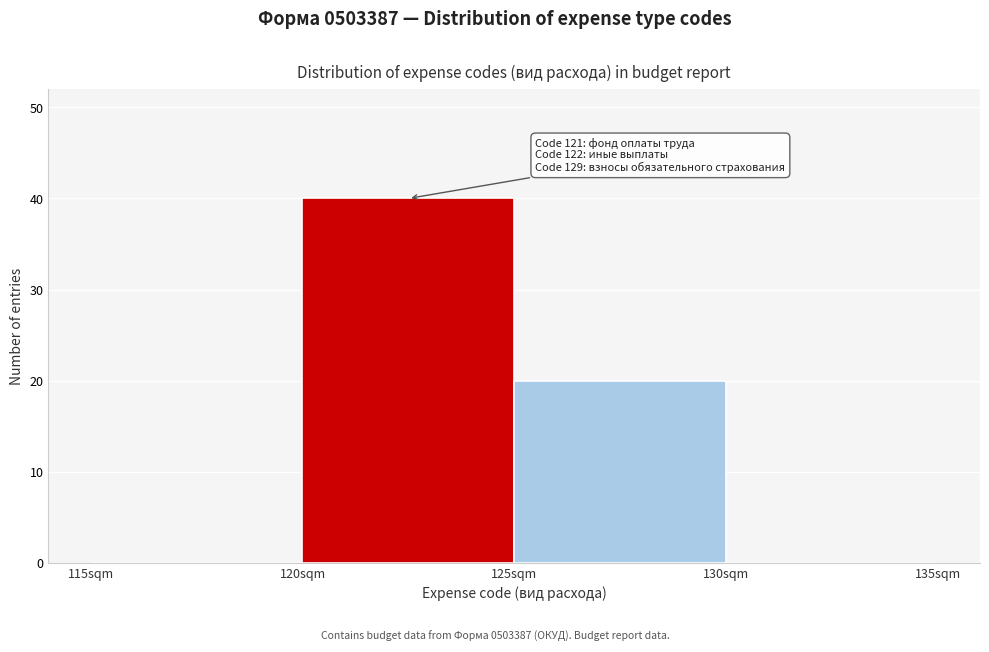

Which range on the x-axis has the tallest bar?

120 to 125